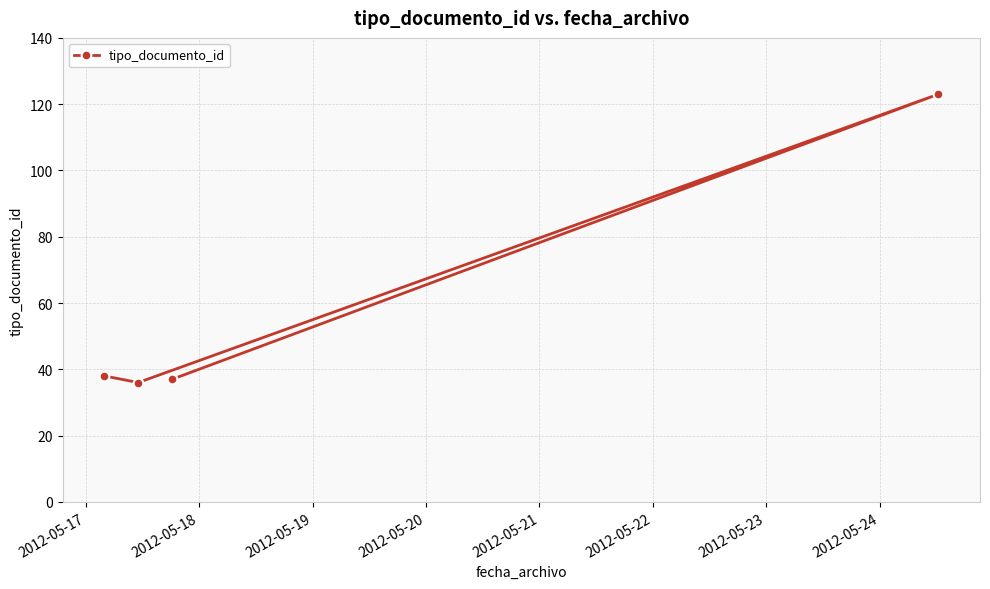

Reading right to left, transcribe all the data shown in this chart.

37	123	36	38